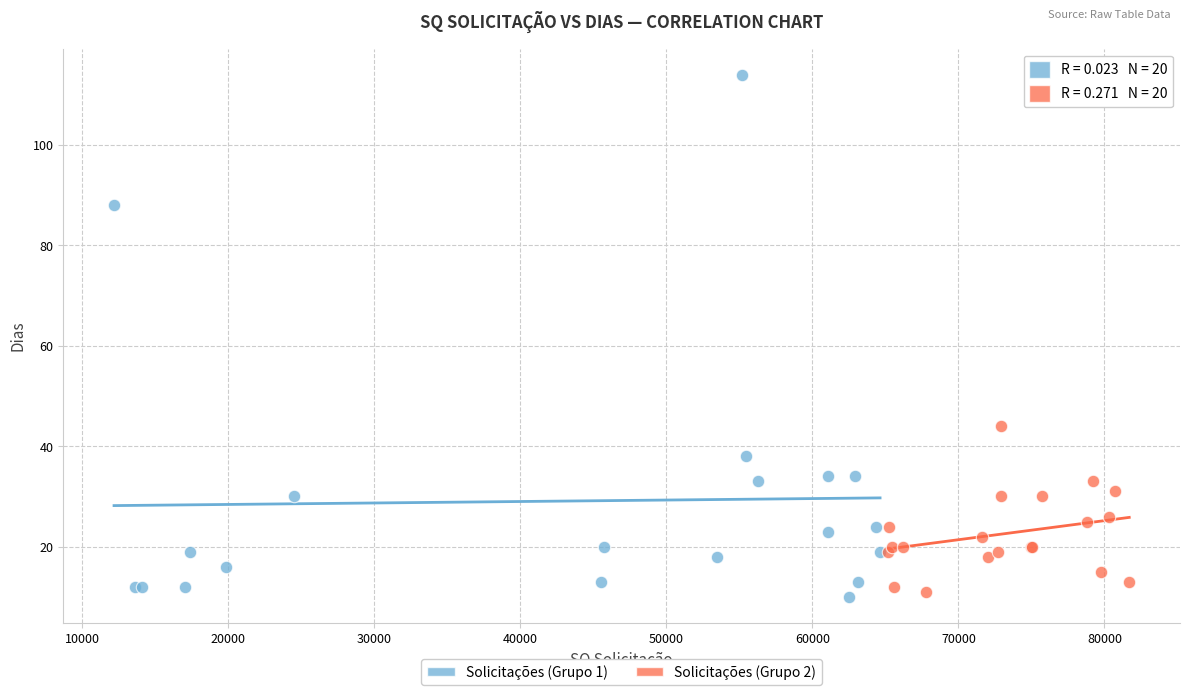

Which series has the widest spread of Y values?

Solicitações (Grupo 1)